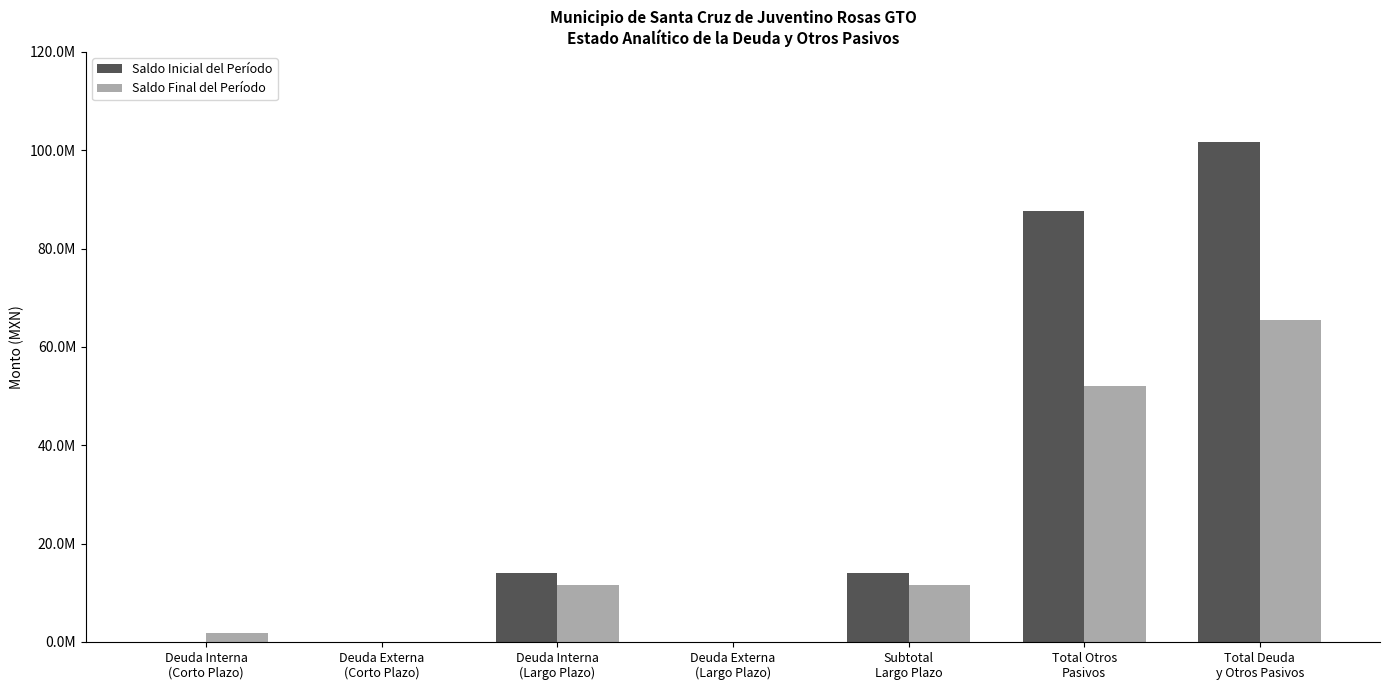

Between Deuda Externa
(Corto Plazo) and Subtotal
Largo Plazo, which is larger?

Subtotal
Largo Plazo